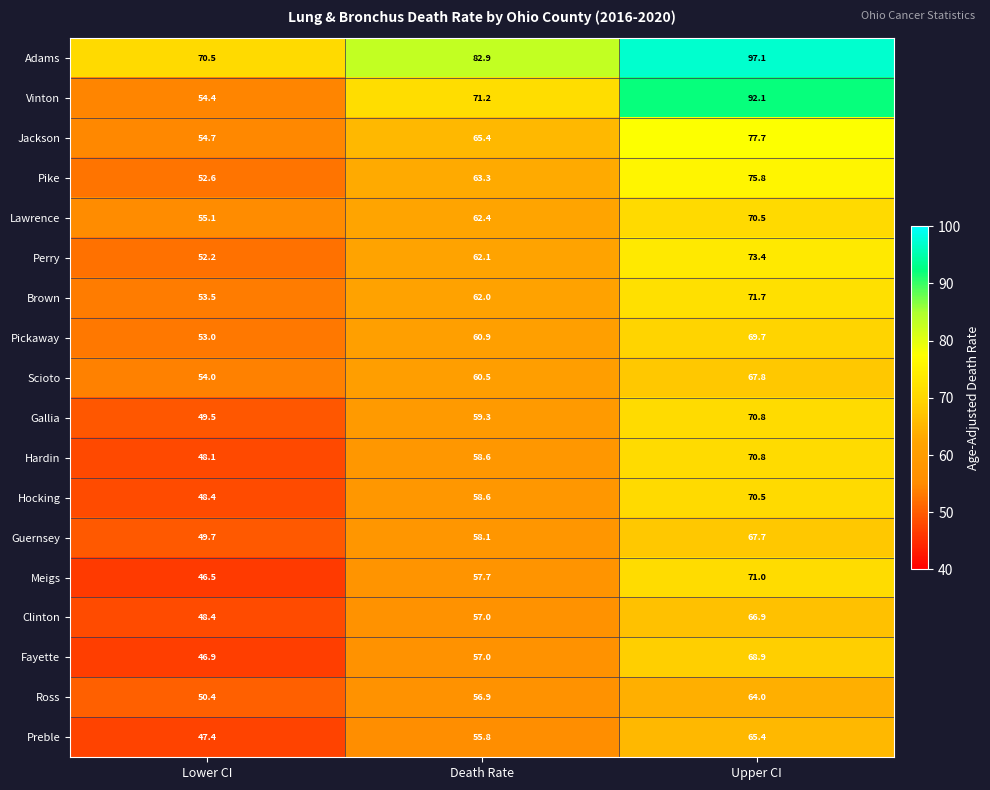

How many series are shown in this chart?

18